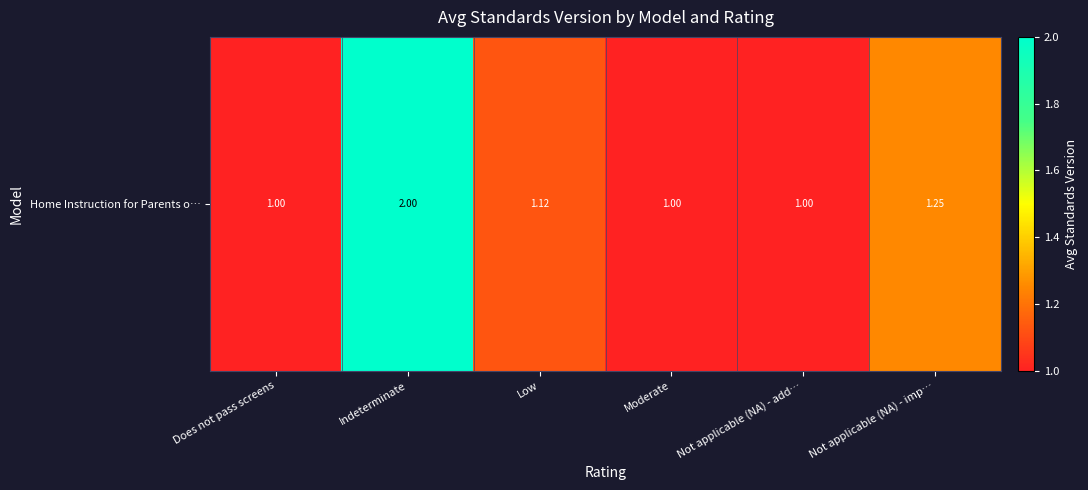

What is the sum of the values at Not applicable (NA) - add… and Moderate?

2.0